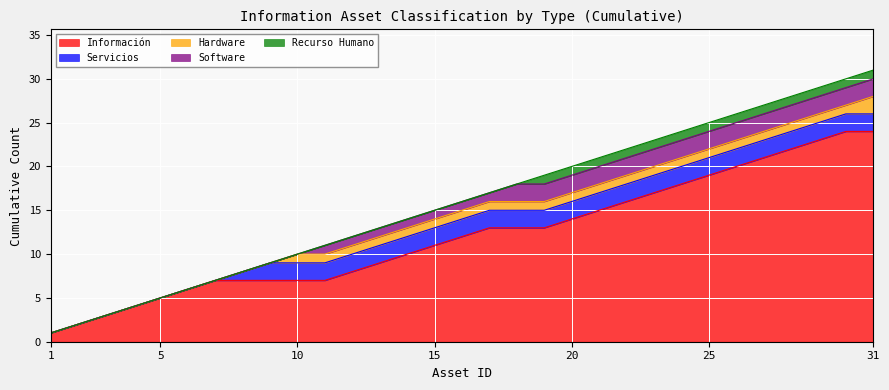

What is the highest value of the Información series?

24